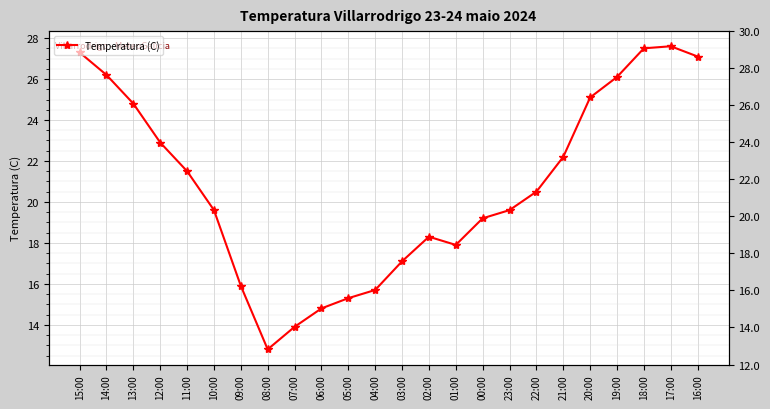

At which label does the data first exceed 20?

15:00